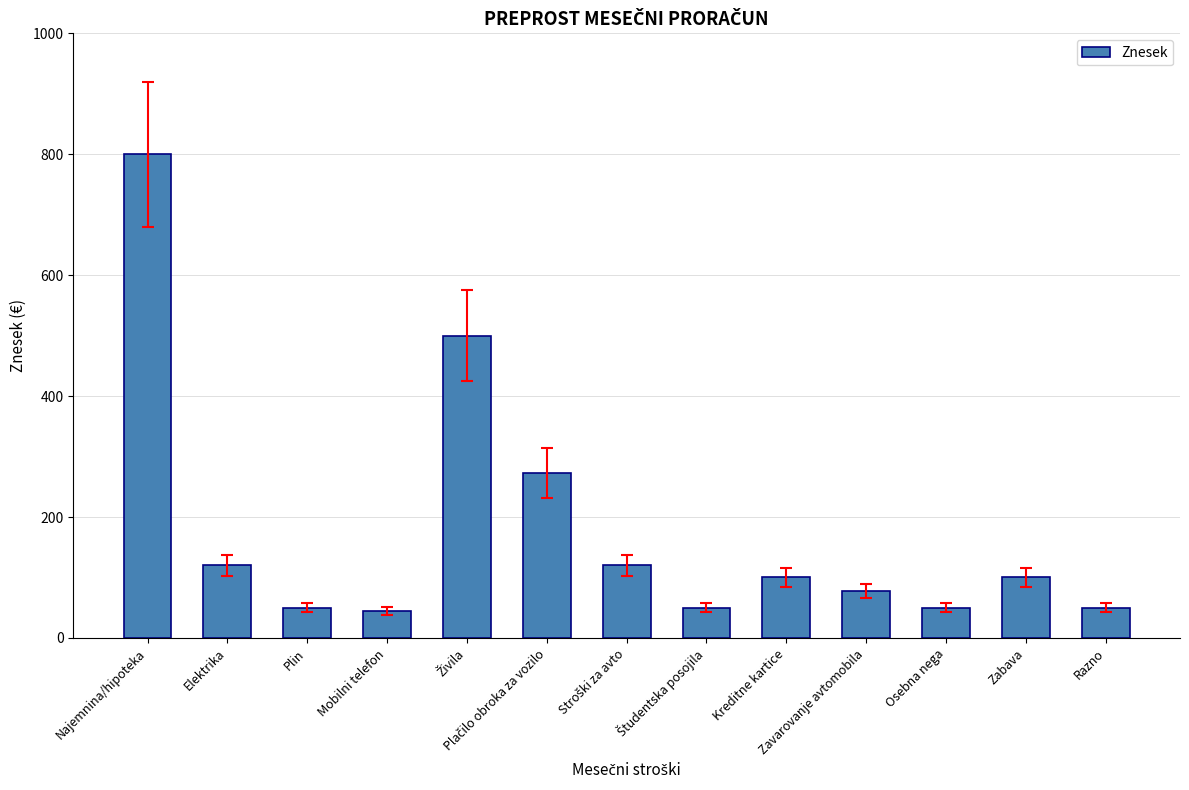

What is the label of the 3rd bar from the left?

Plin